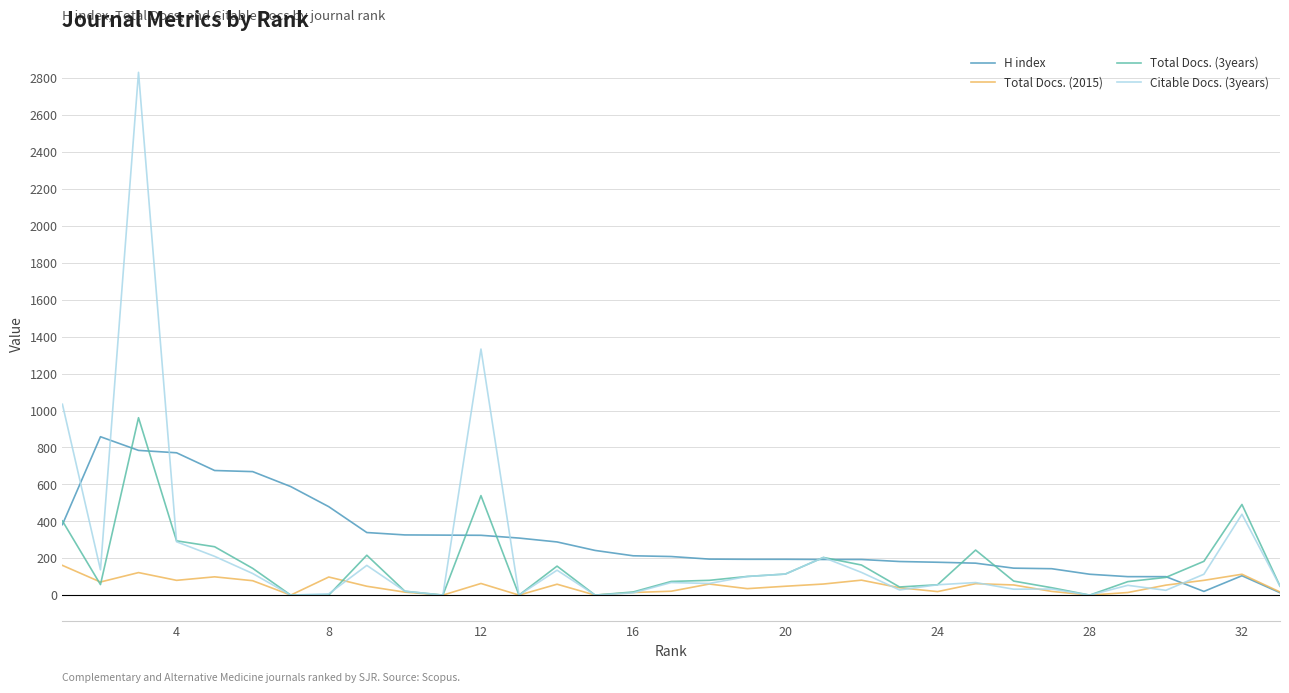

Rank the series by their average value, from highest to lowest.

H index, Citable Docs. (3years), Total Docs. (3years), Total Docs. (2015)